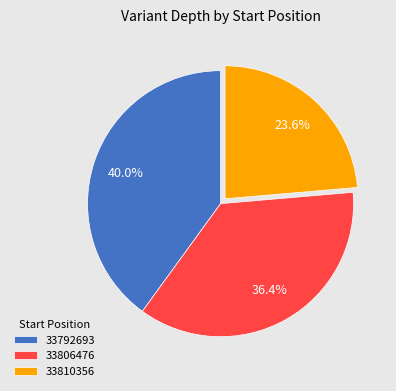

What percentage is the 33792693 slice, to the nearest percent?

40%